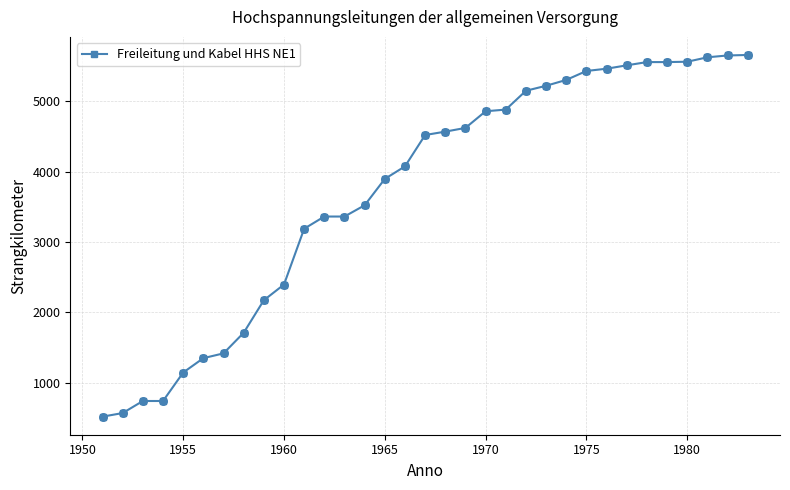

What is the minimum value shown in the chart?

521.0